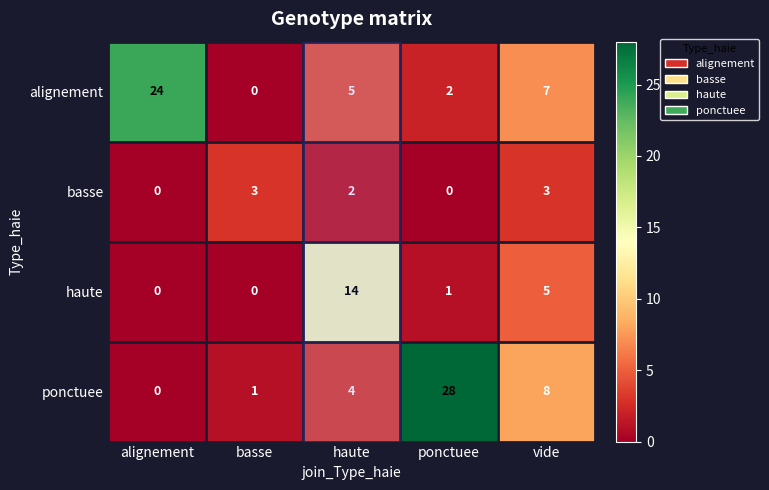

What is the difference between the second highest and minimum values in the alignement series?

7